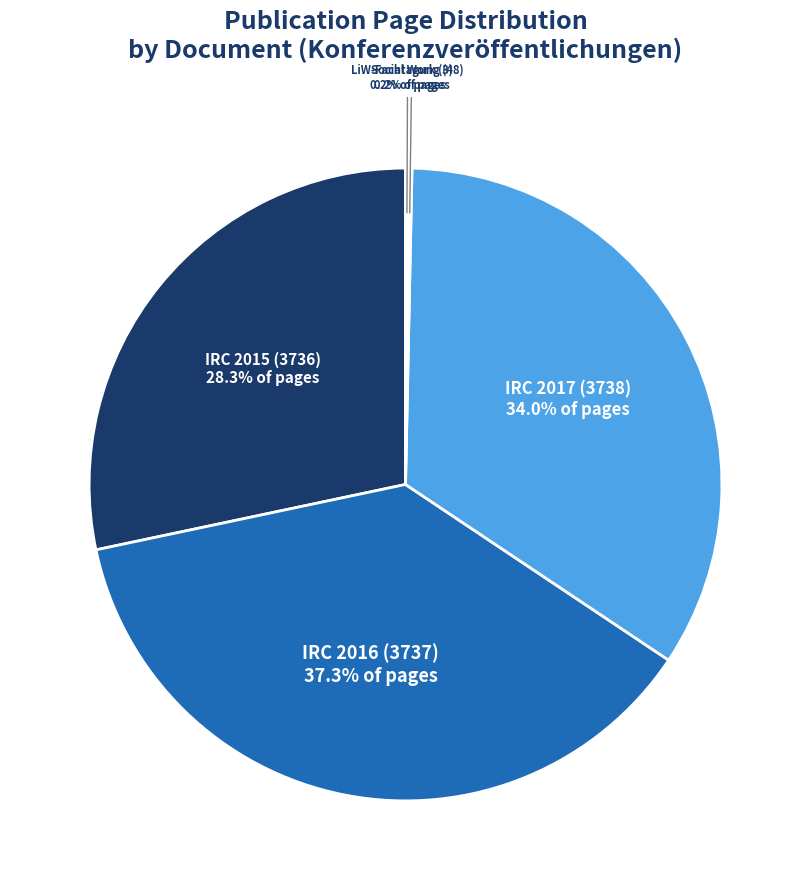

Does any single category account for the majority?

No